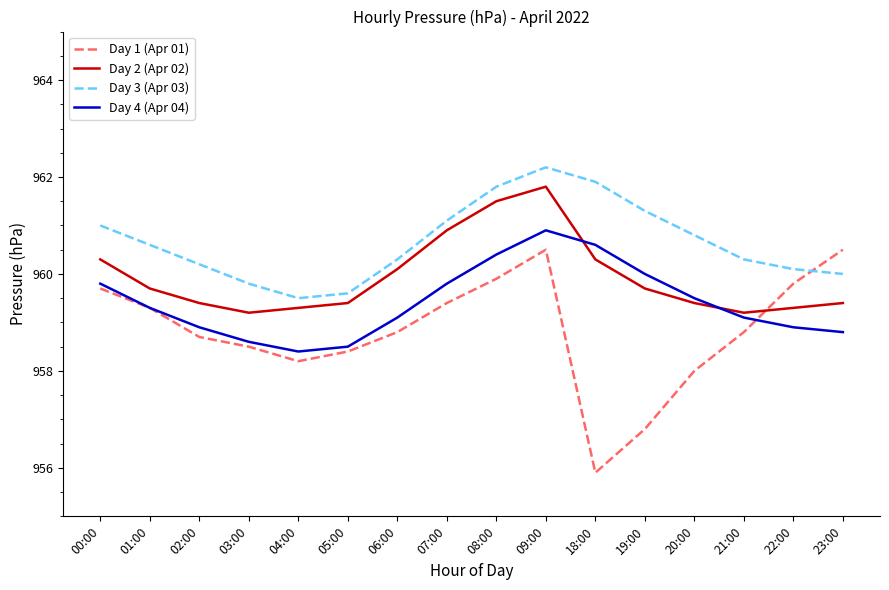

Is the value of Day 1 (Apr 01) at 19:00 greater than the value of Day 2 (Apr 02) at 06:00?

No